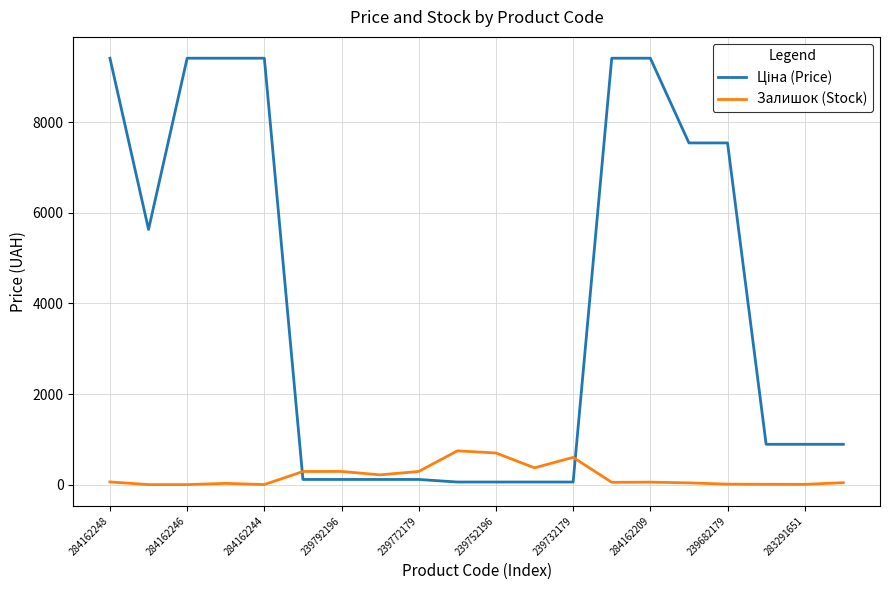

What is the highest value of the Залишок (Stock) series?

745.0